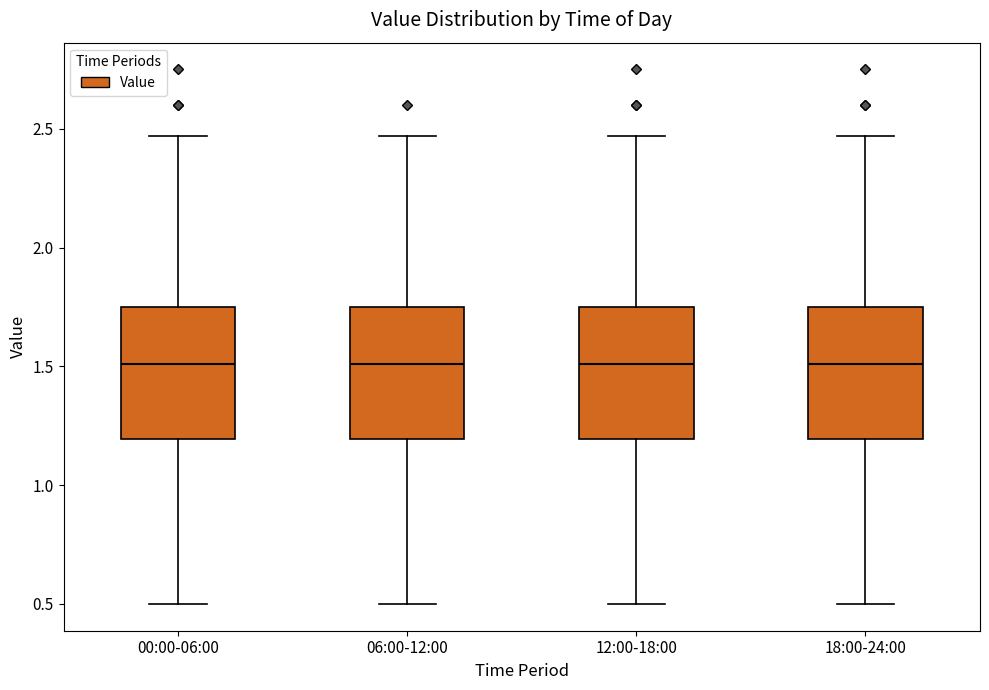

Where does the upper whisker of the box for 00:00-06:00 end on the y-axis? The values are not printed on the chart, so give them approximately, as read against the axis.

2.45